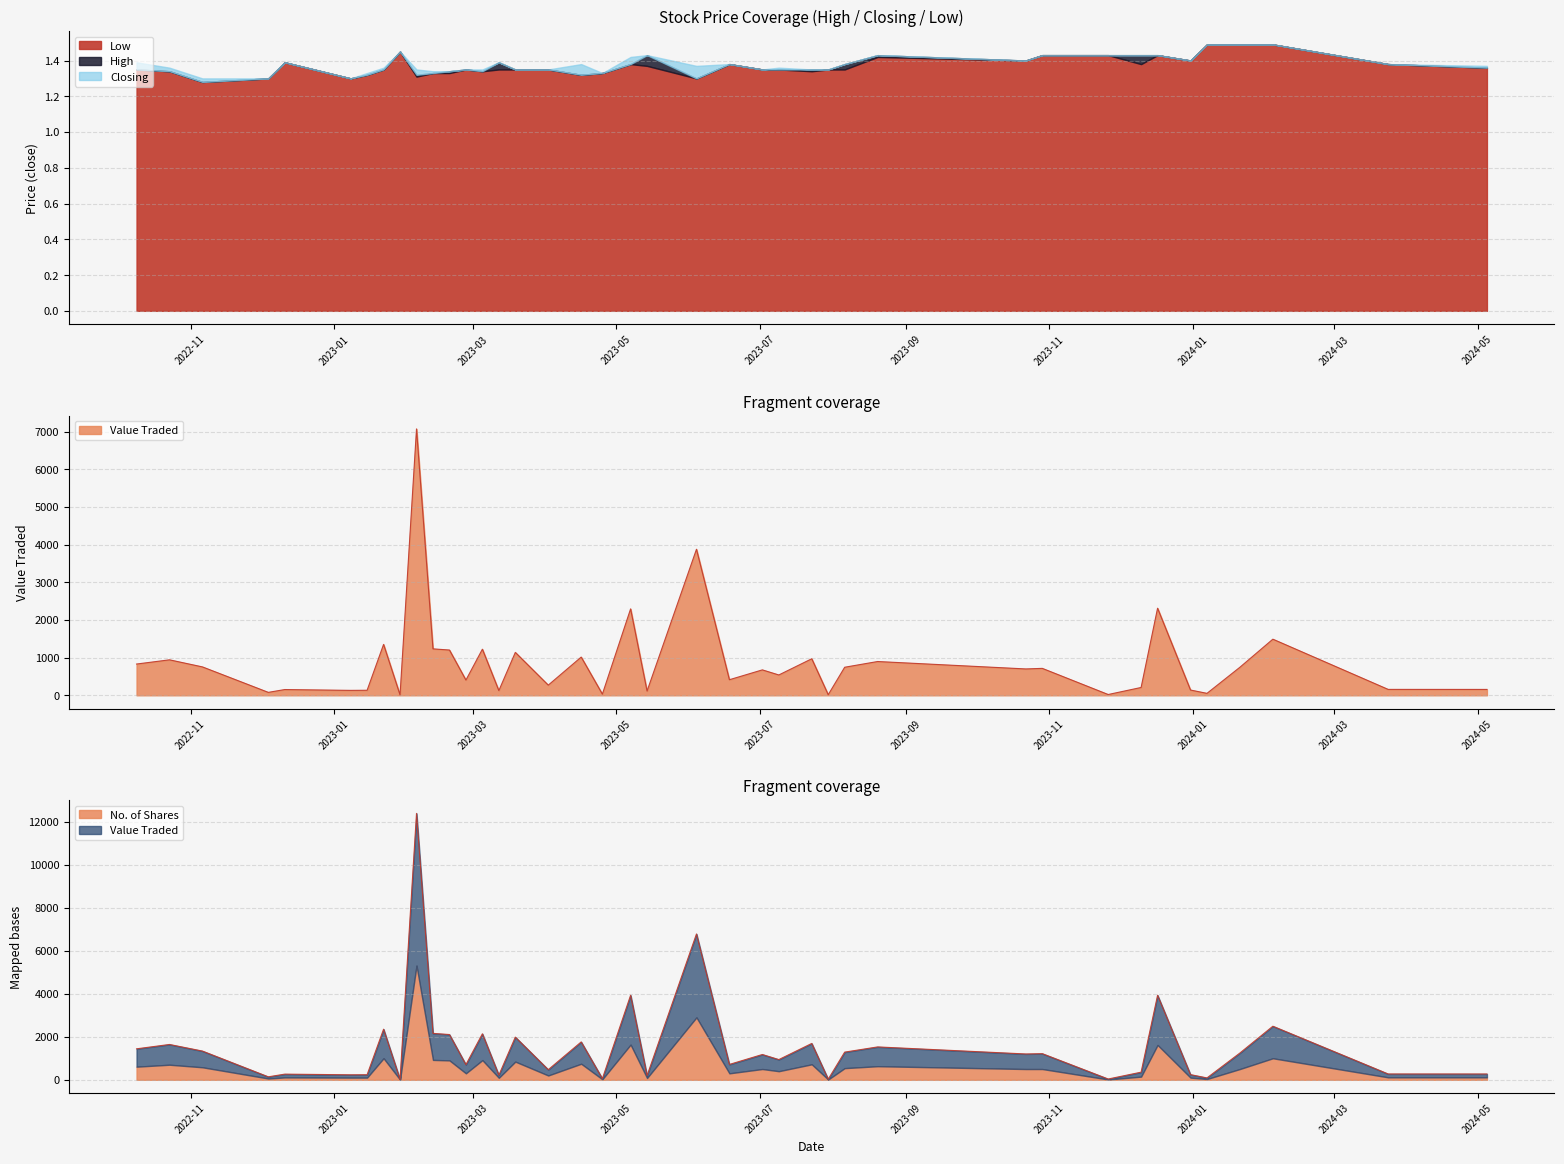

What is the highest value of the Low series?

1.5